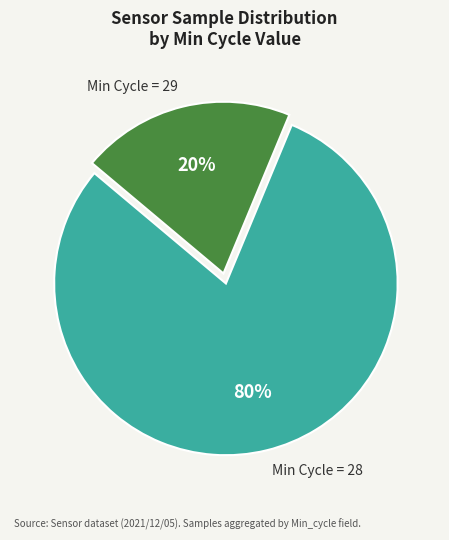

To the nearest percent, what is the average slice percentage?

50%